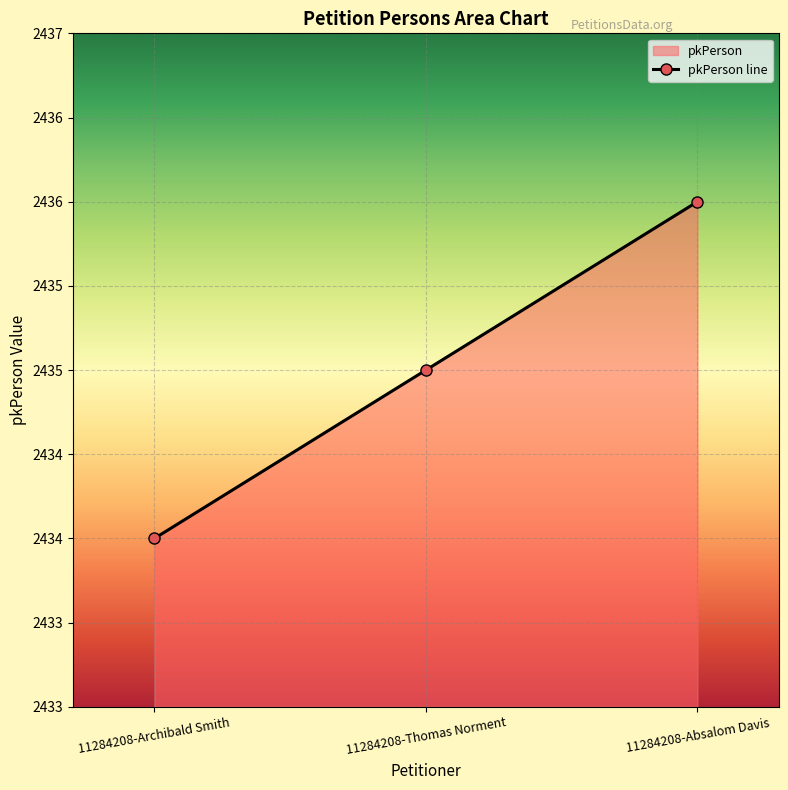

What value does the data have at 11284208-Thomas Norment?

2435